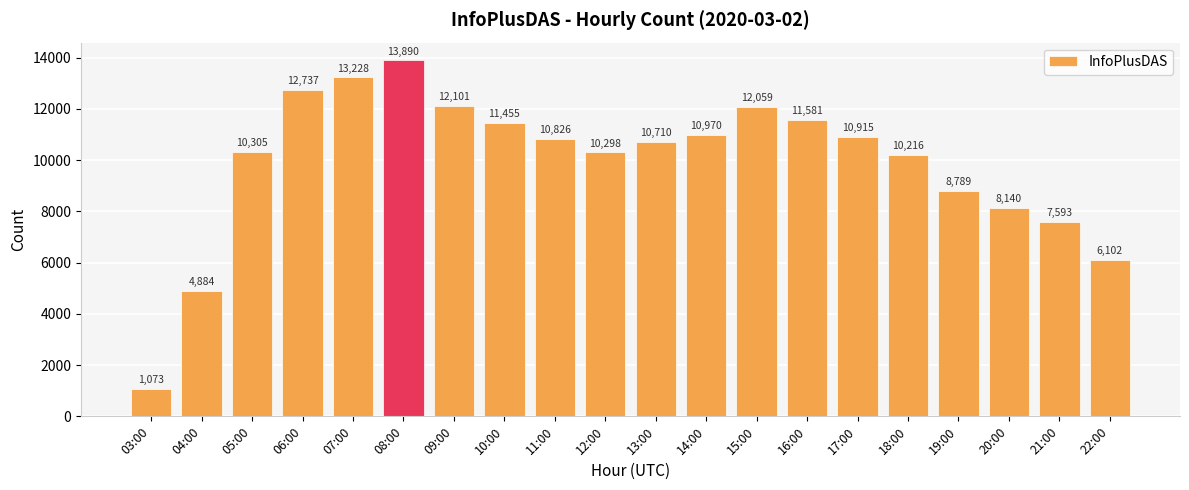

List the labels in order of value, smallest first.

03:00, 04:00, 22:00, 21:00, 20:00, 19:00, 18:00, 12:00, 05:00, 13:00, 11:00, 17:00, 14:00, 10:00, 16:00, 15:00, 09:00, 06:00, 07:00, 08:00